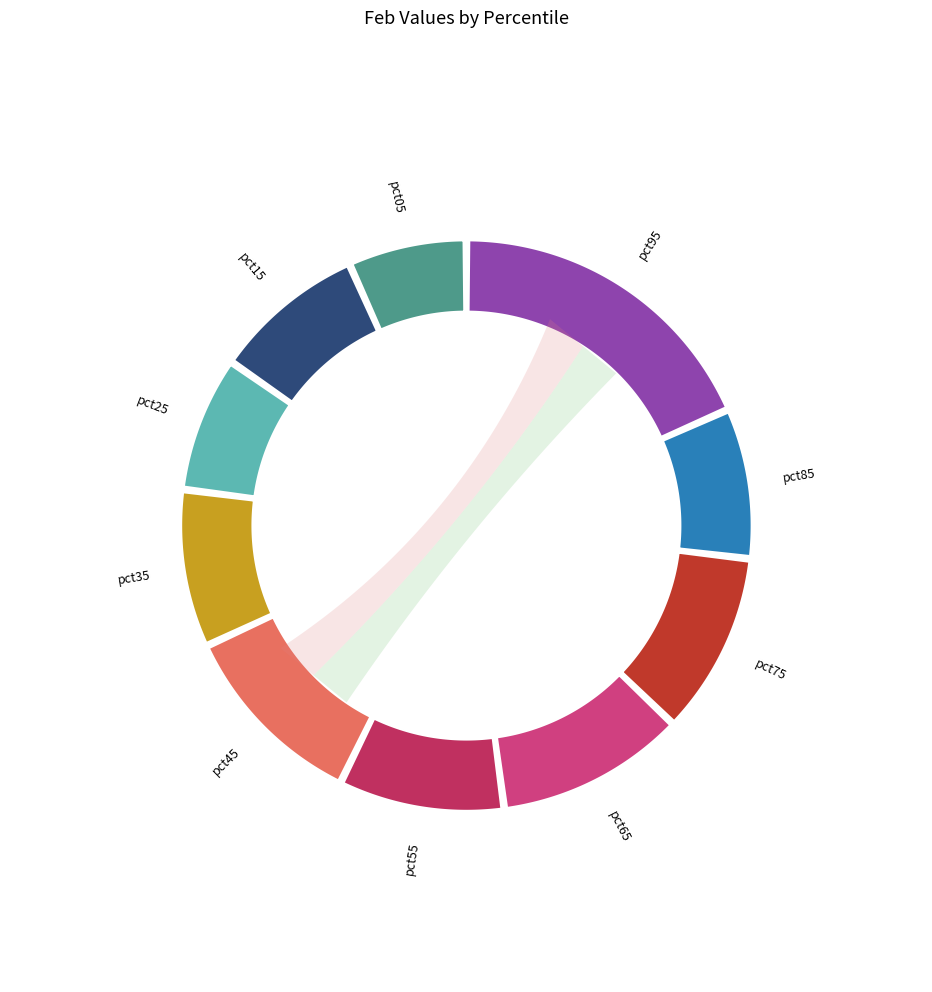

What is the smallest slice in the pie chart?

pct05